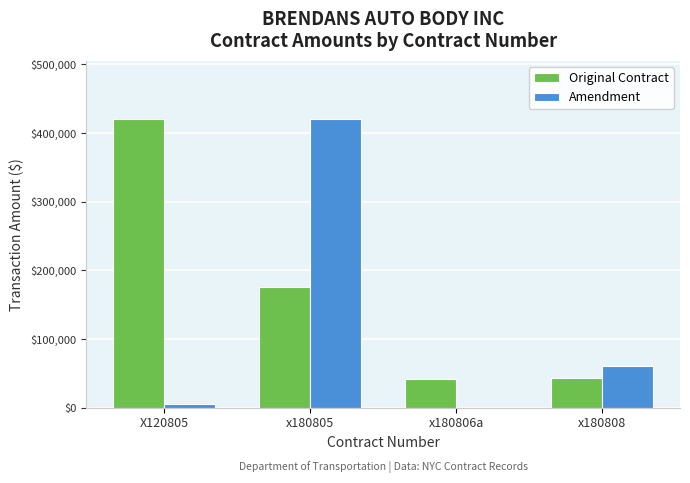

True or false: Amendment has a value of 19598.1 at x180808.

False